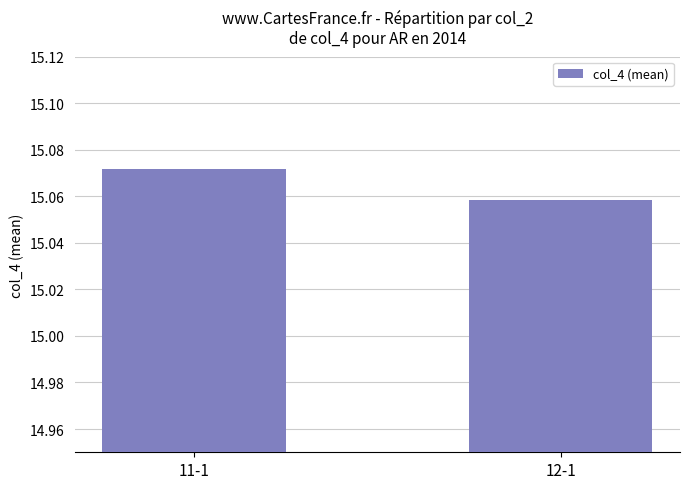

Count the number of categories in the chart.

2